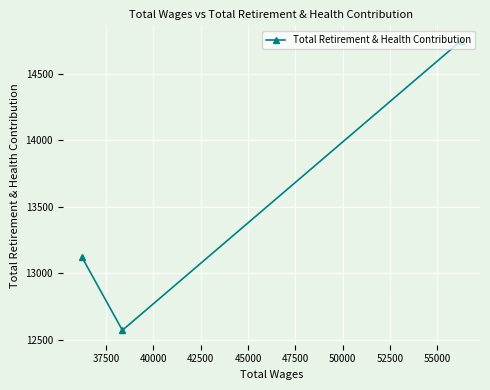

How many lines are shown in the chart?

1